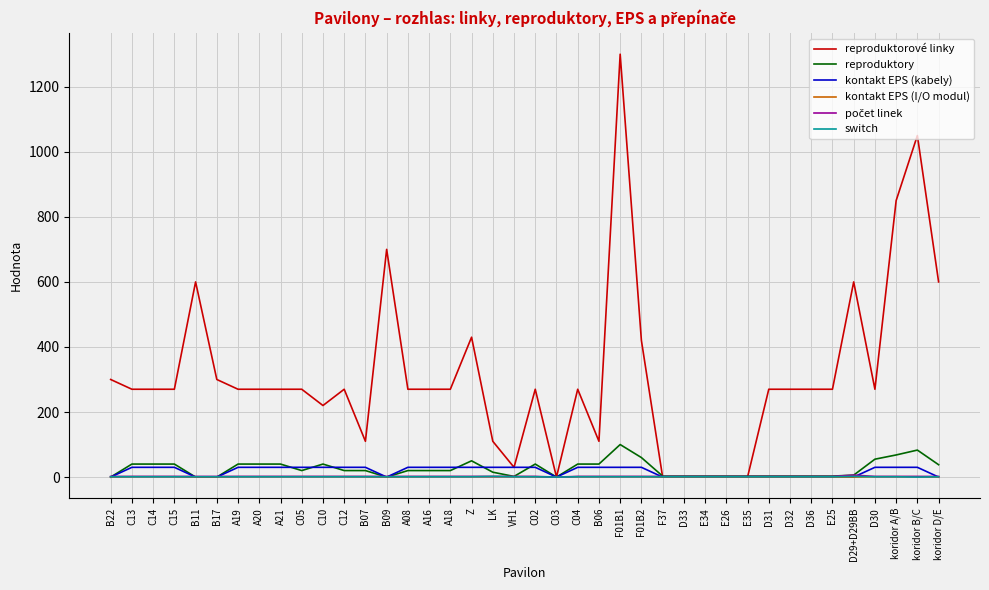

What is the total value across all series at F01B1?

1434